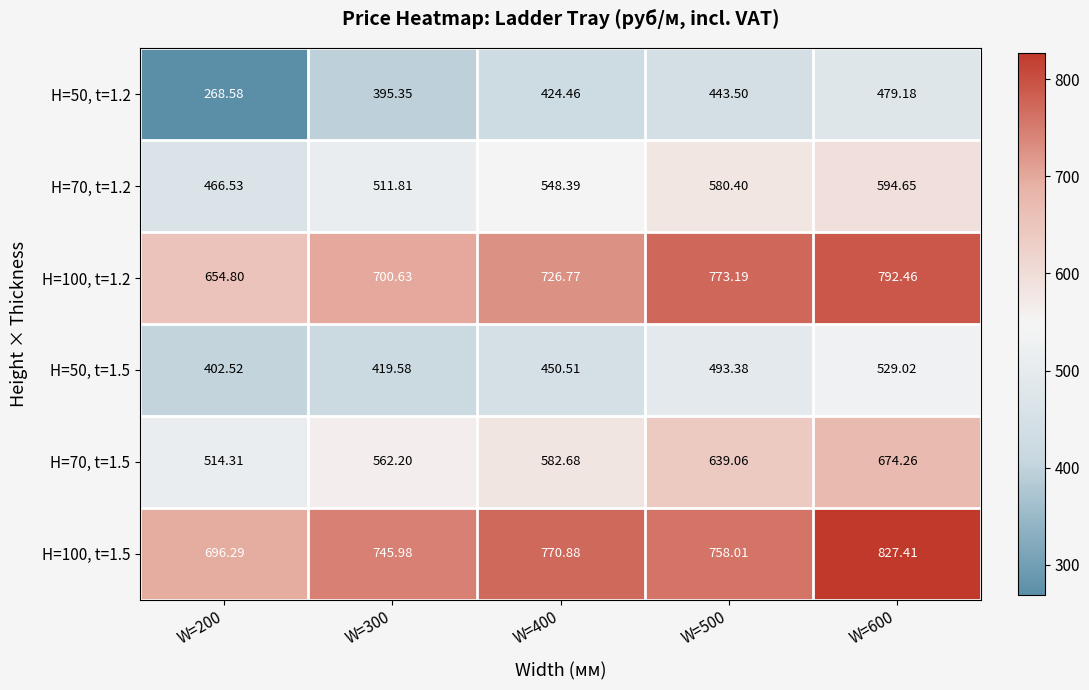

Reading left to right, list all the values displayed in this chart.

H=50, t=1.2: W=200=268.6	W=300=395.4	W=400=424.5	W=500=443.5	W=600=479.2
H=70, t=1.2: W=200=466.5	W=300=511.8	W=400=548.4	W=500=580.4	W=600=594.6
H=100, t=1.2: W=200=654.8	W=300=700.6	W=400=726.8	W=500=773.2	W=600=792.5
H=50, t=1.5: W=200=402.5	W=300=419.6	W=400=450.5	W=500=493.4	W=600=529.0
H=70, t=1.5: W=200=514.3	W=300=562.2	W=400=582.7	W=500=639.1	W=600=674.3
H=100, t=1.5: W=200=696.3	W=300=746.0	W=400=770.9	W=500=758.0	W=600=827.4